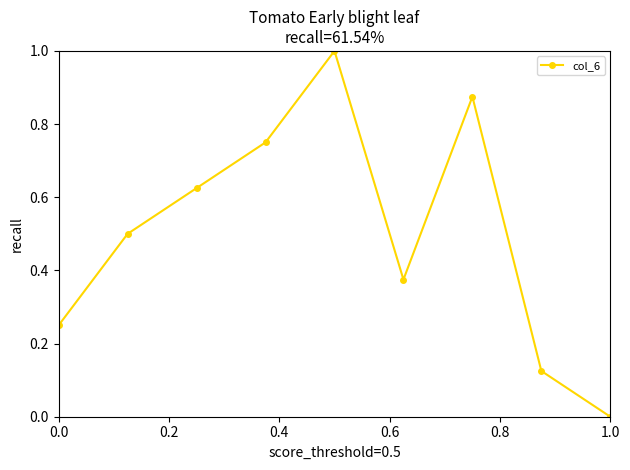

How many interior local valleys (lower than both neighbors) does the data have?

1